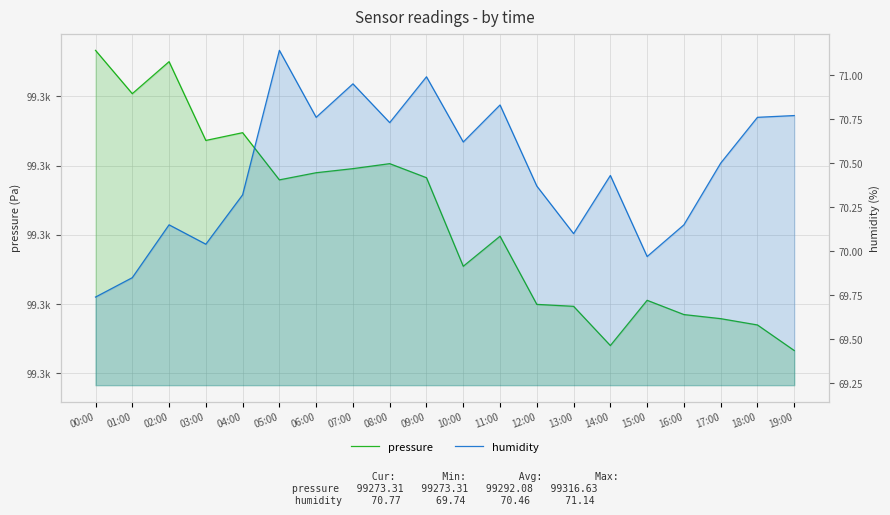

Reading left to right, transcribe all the data shown in this chart.

pressure: 99316.6	99310.4	99315.0	99303.6	99304.8	99297.9	99299.0	99299.6	99300.3	99298.2	99285.5	99289.8	99280.0	99279.7	99274.0	99280.6	99278.5	99277.9	99277.0	99273.3
humidity: 69.7	69.8	70.2	70.0	70.3	71.1	70.8	71.0	70.7	71.0	70.6	70.8	70.4	70.1	70.4	70.0	70.2	70.5	70.8	70.8